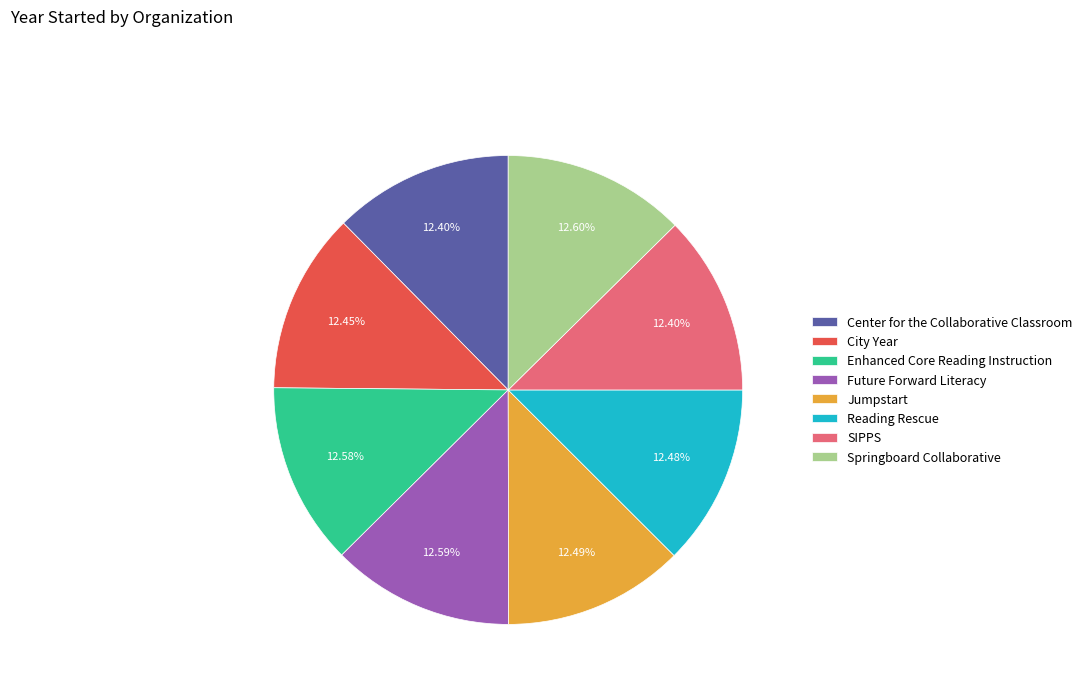

Do Jumpstart and City Year together represent more than half of the pie?

No